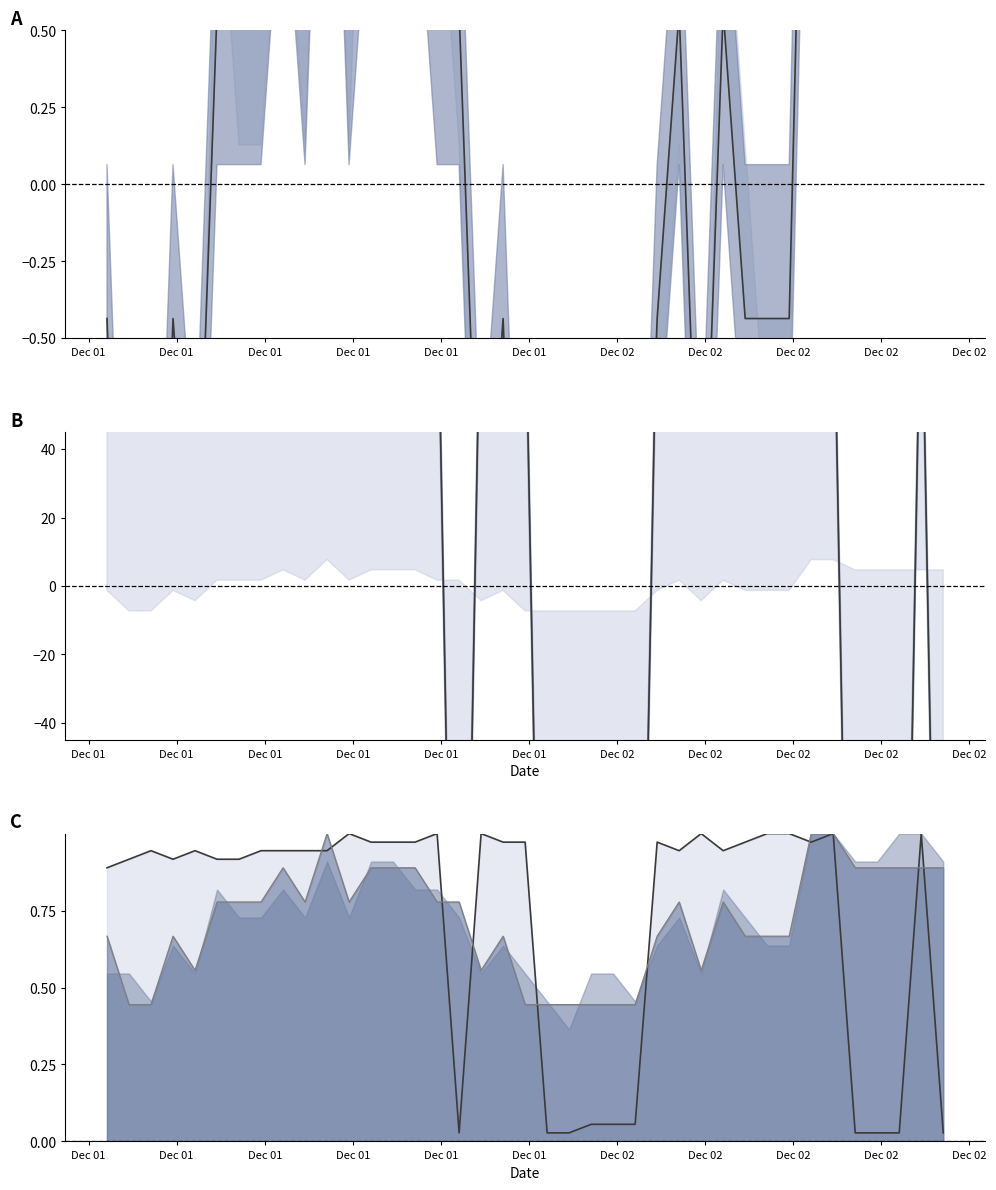

Between 2015-12-02T00:50:00Z and 2015-12-01T21:50:00Z, which is larger?

2015-12-02T00:50:00Z